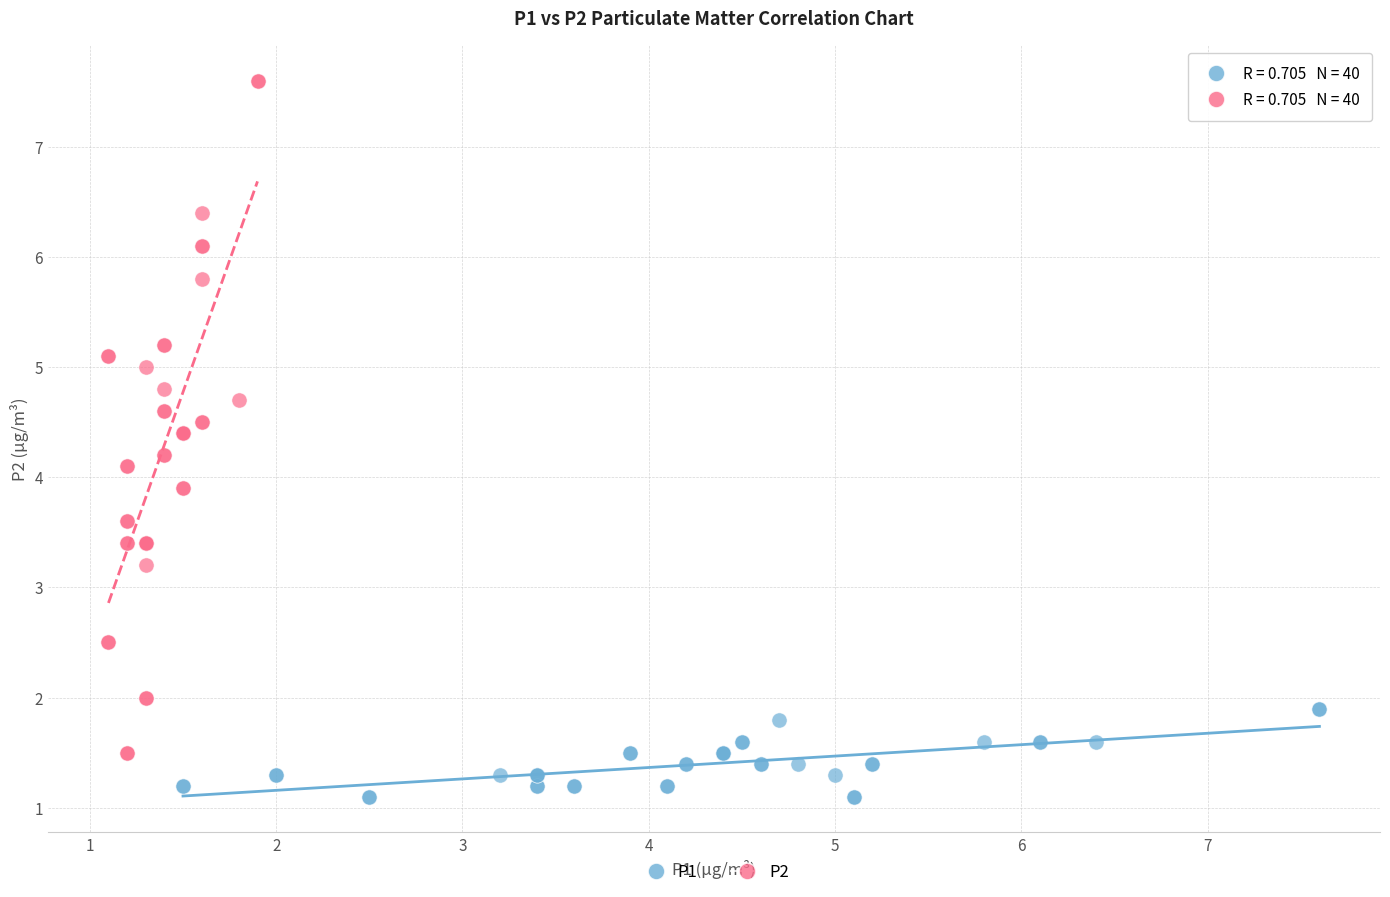

Which series contains the highest Y value?

P2